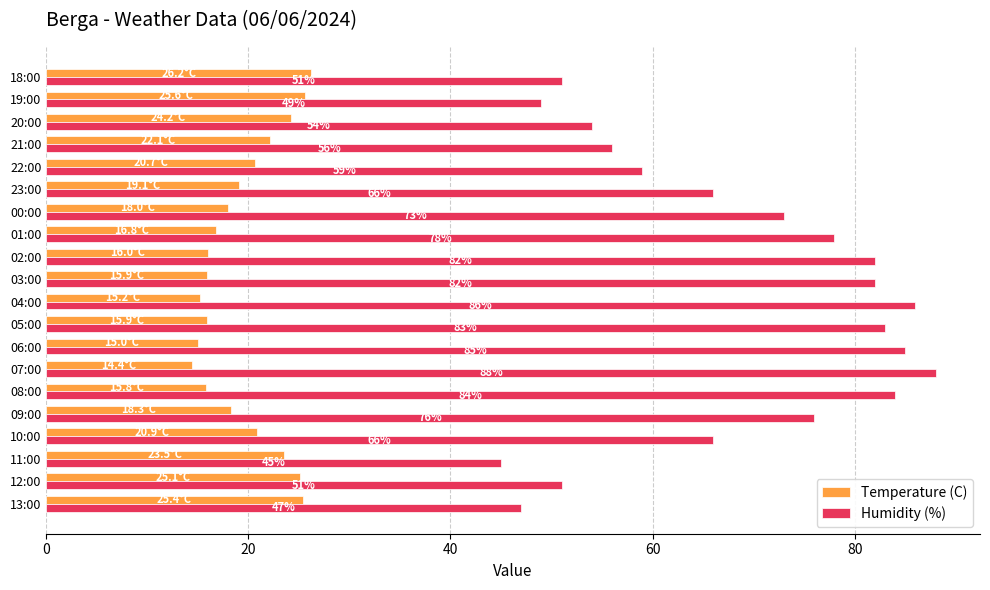

Rank the series by their average value, from lowest to highest.

Temperature (C), Humidity (%)